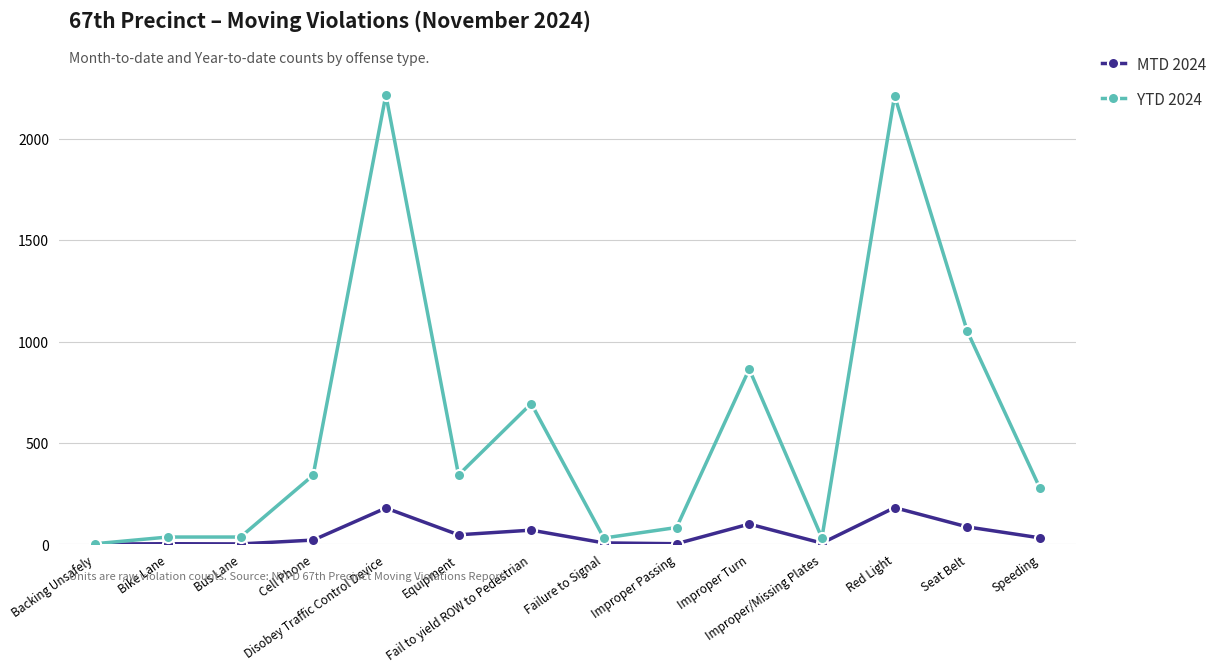

True or false: MTD 2024 has more than 0 points higher than both neighbors.

True